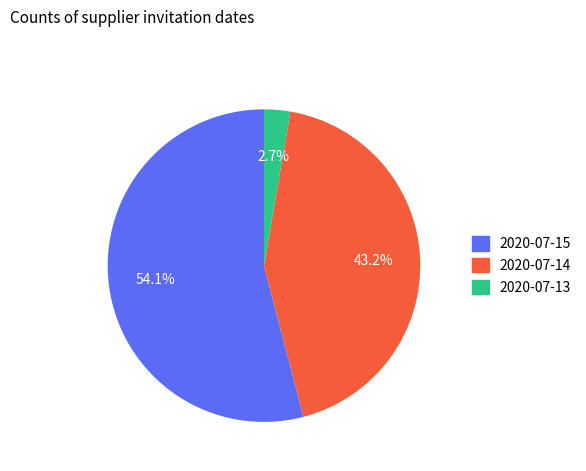

Does any single category account for the majority?

Yes